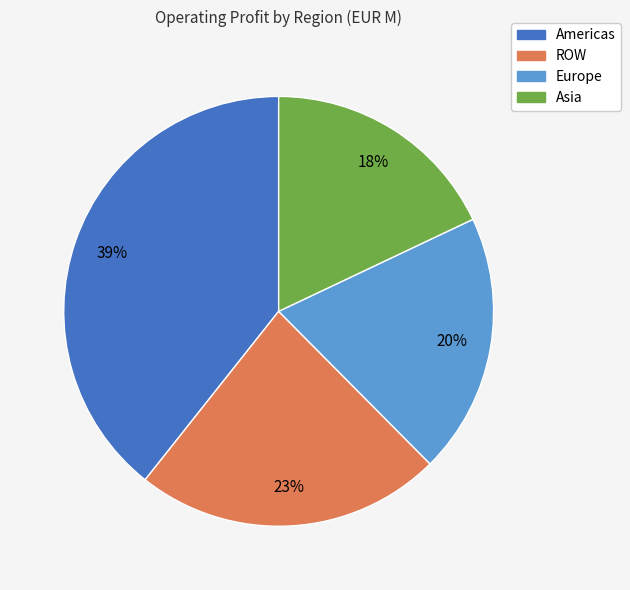

The Asia slice represents 3% of the pie. True or false?

False